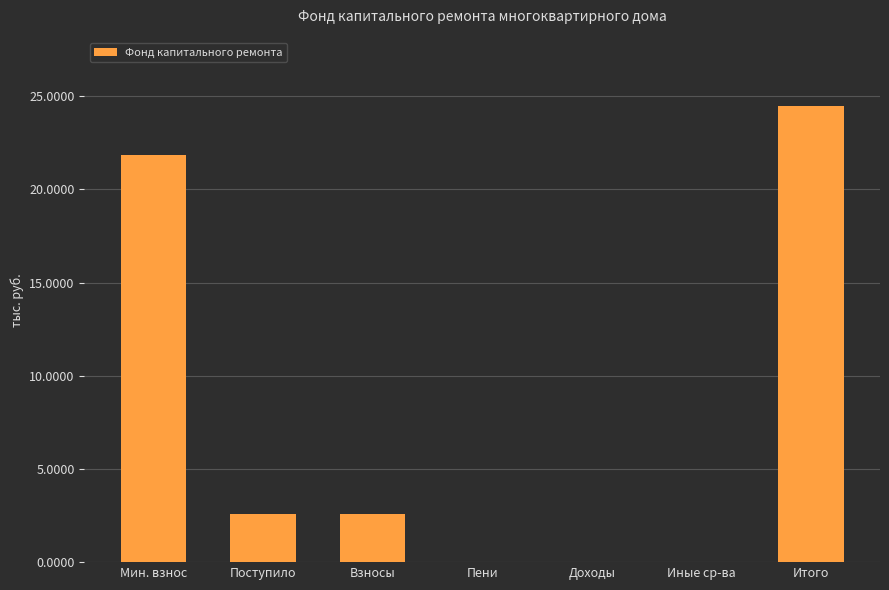

What is the maximum value shown in the chart?

24.5